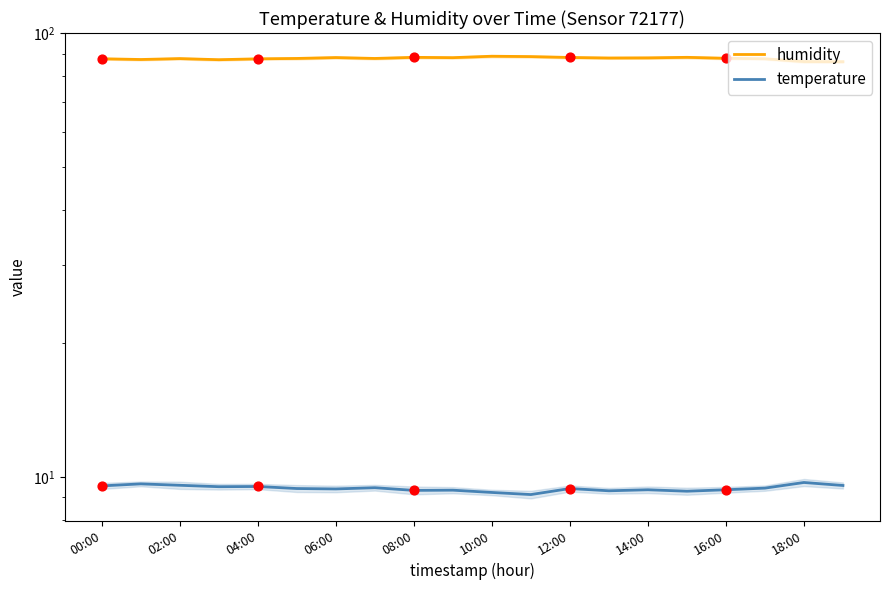

At how many categories does at least one series exceed 70?

20